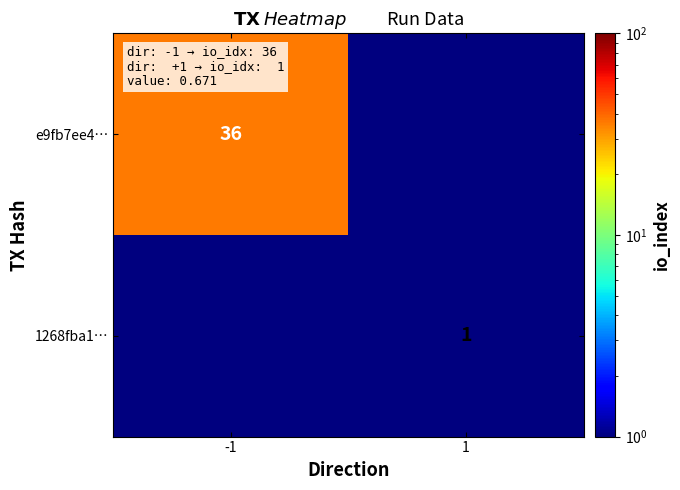

The 1268fba1… series shows 1.0 at 1. True or false?

True